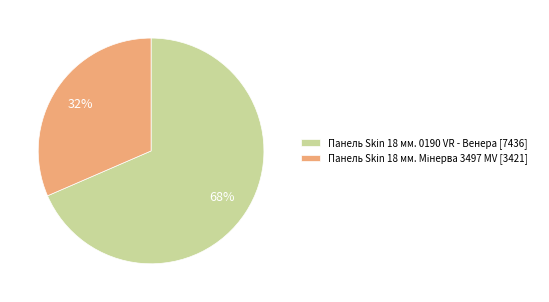

Is there any slice that represents more than half of the pie?

Yes